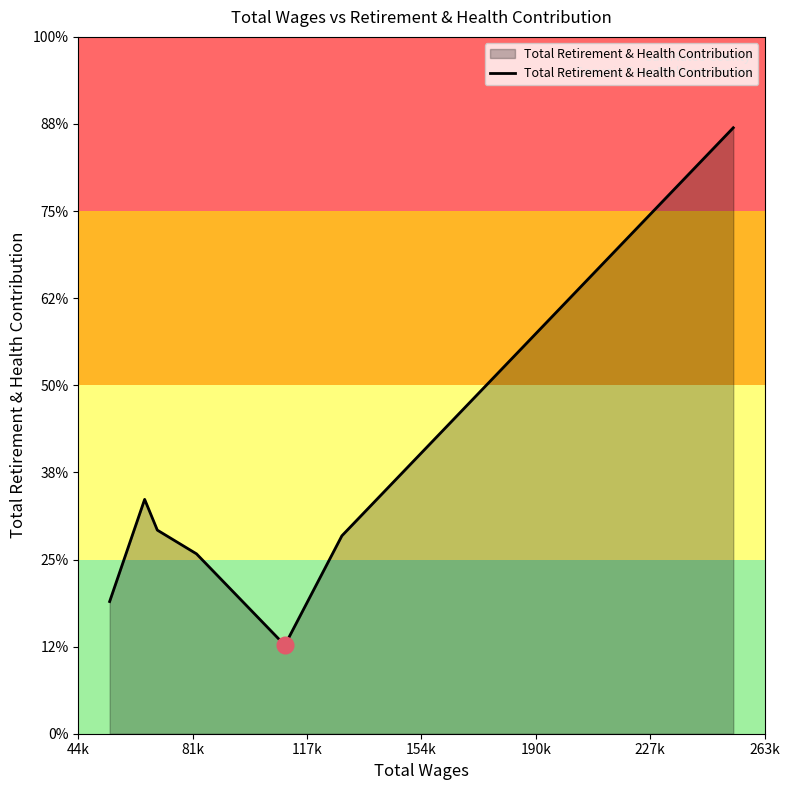

Reading left to right, extract all data points from this chart.

21849	38737	33654	29731	14626	32713	100158